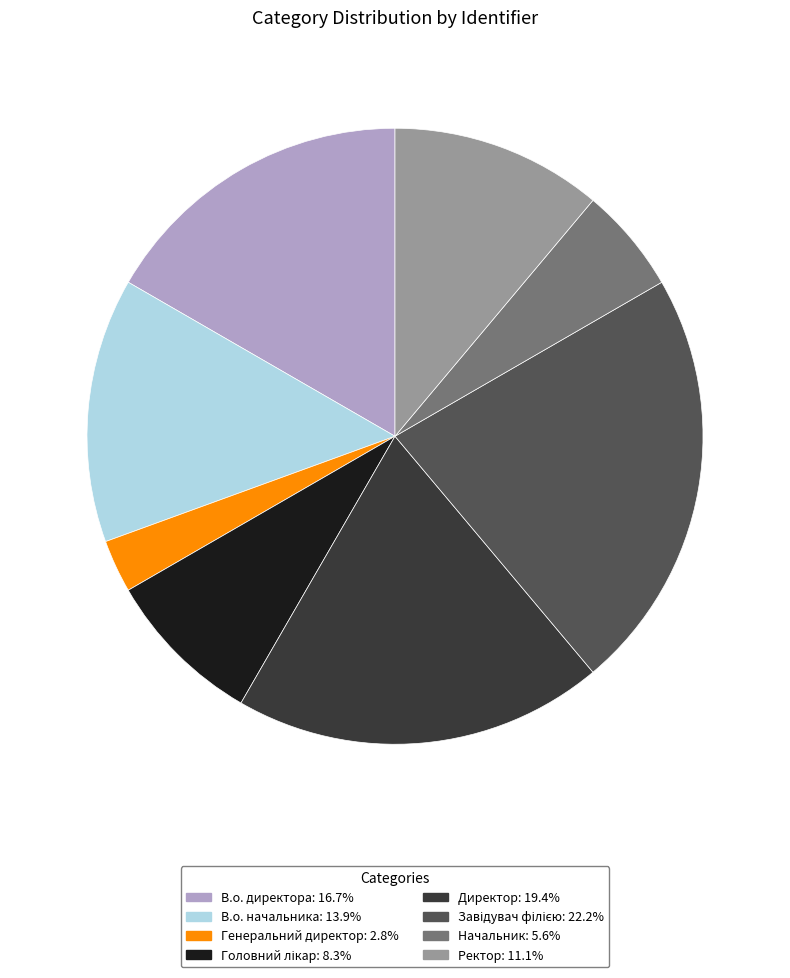

Count the number of slices in the pie.

8